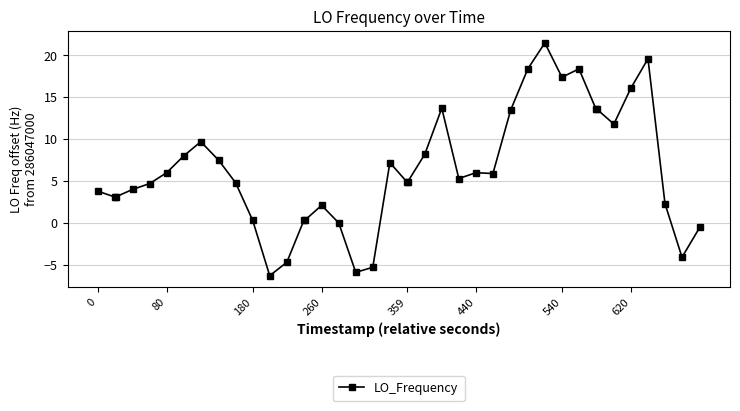

What is the value of the 37th point from the left?

19.6